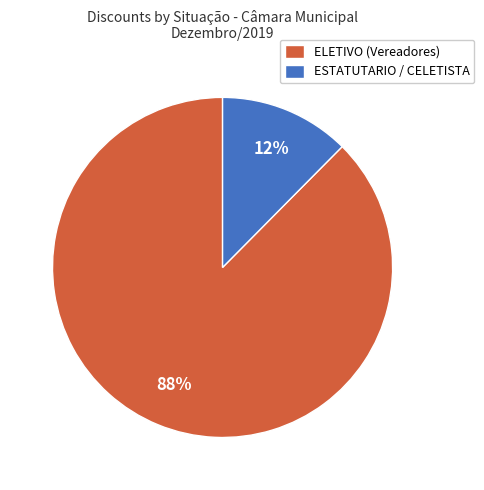

The ELETIVO (Vereadores) slice represents 88% of the pie. True or false?

True